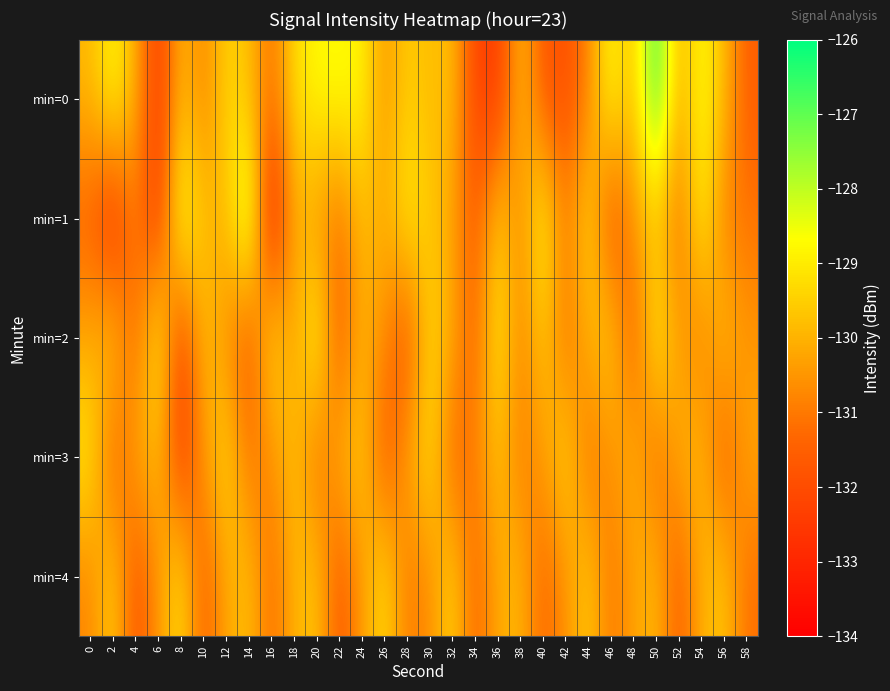

What is the spread (max minus min) of values at 32?

2.2